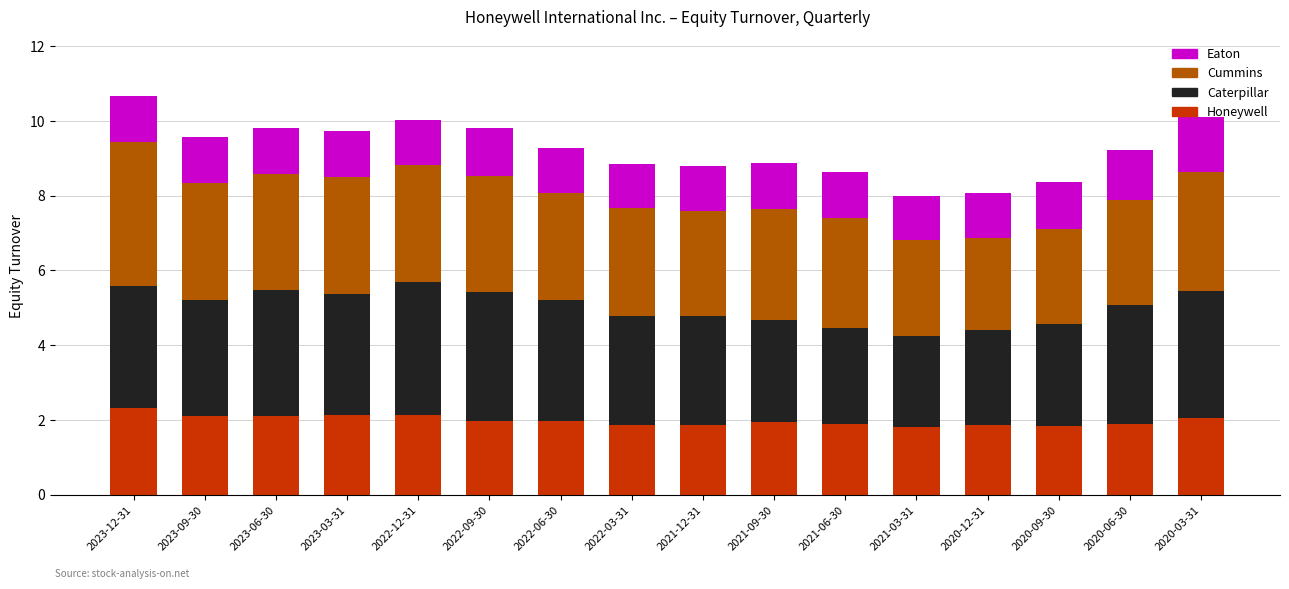

What is the maximum value for Honeywell?

2.3